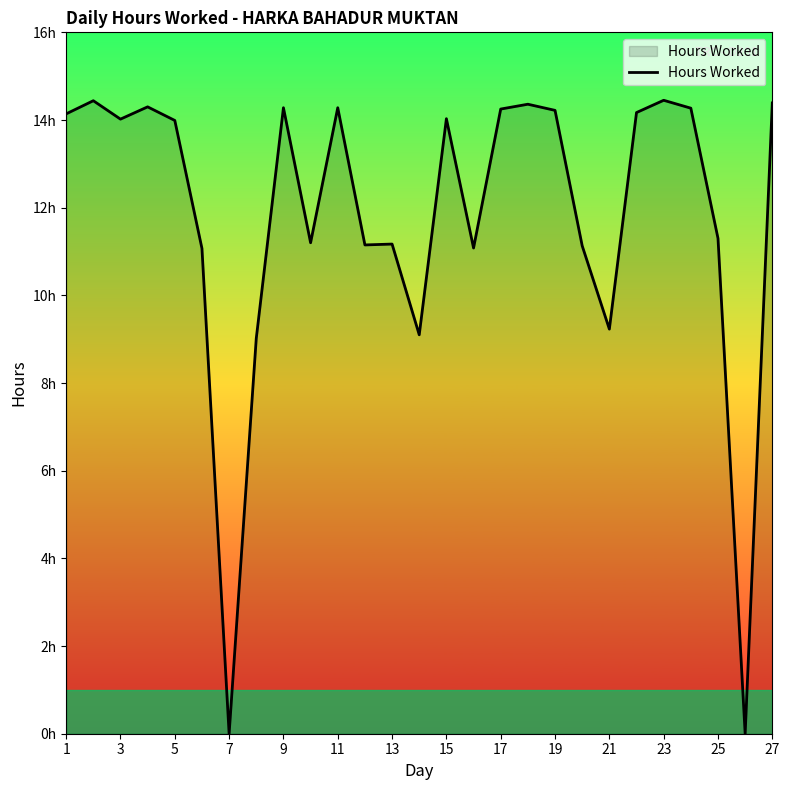

Does the chart have visible grid lines?

No